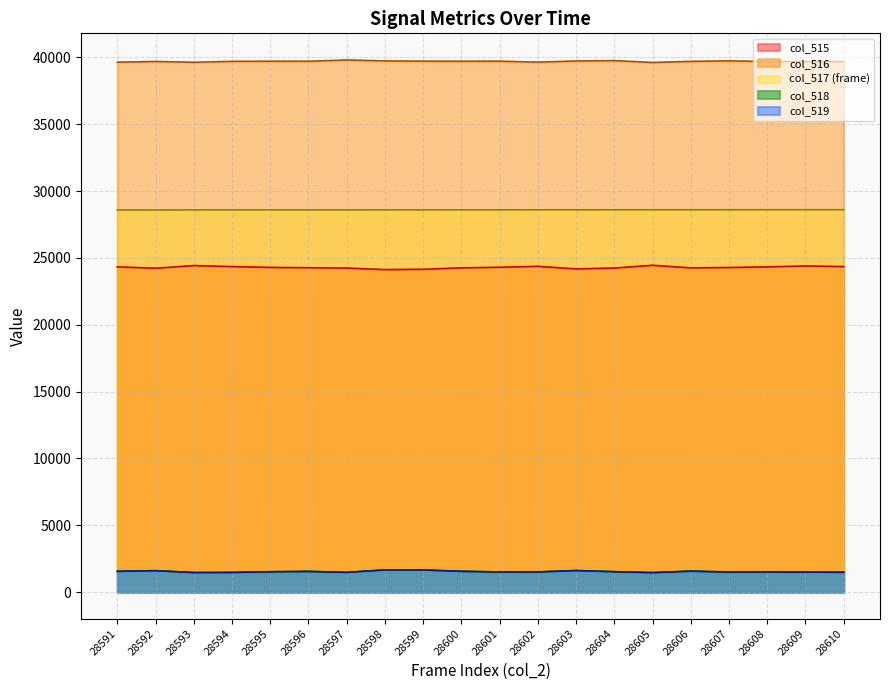

Is it true that col_517 equals 43615 at 28609?

False